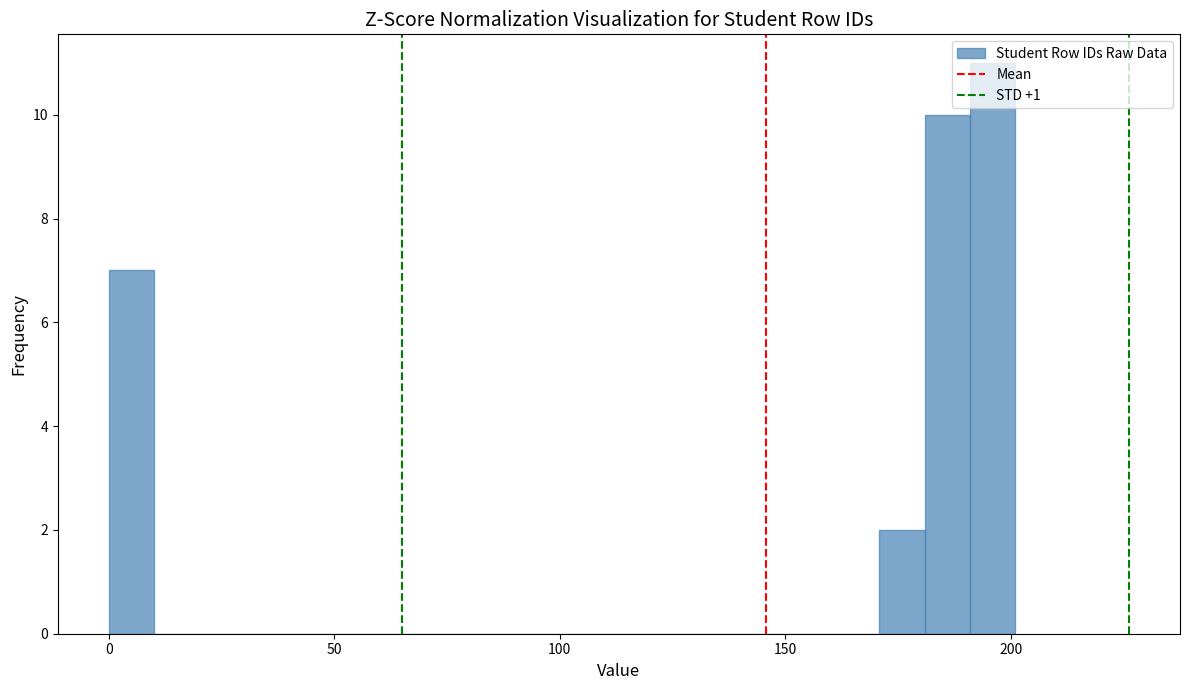

Around what value on the x-axis is the tallest bar? Give the approximate position of its centre, as read against the axis.

195